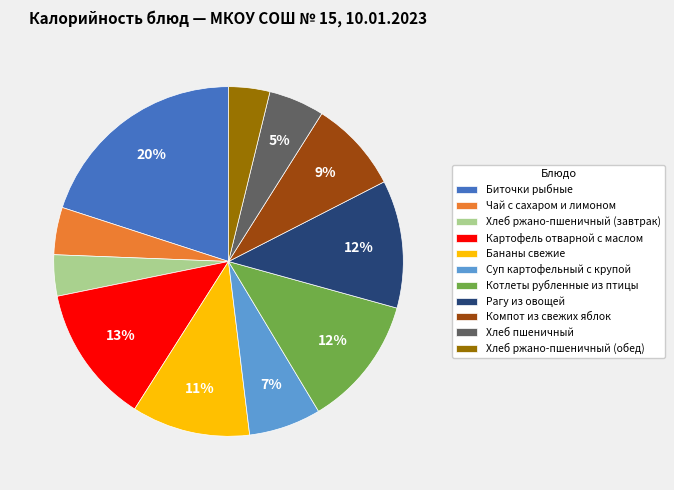

Between Хлеб ржано-пшеничный (завтрак) and Бананы свежие, which is larger?

Бананы свежие